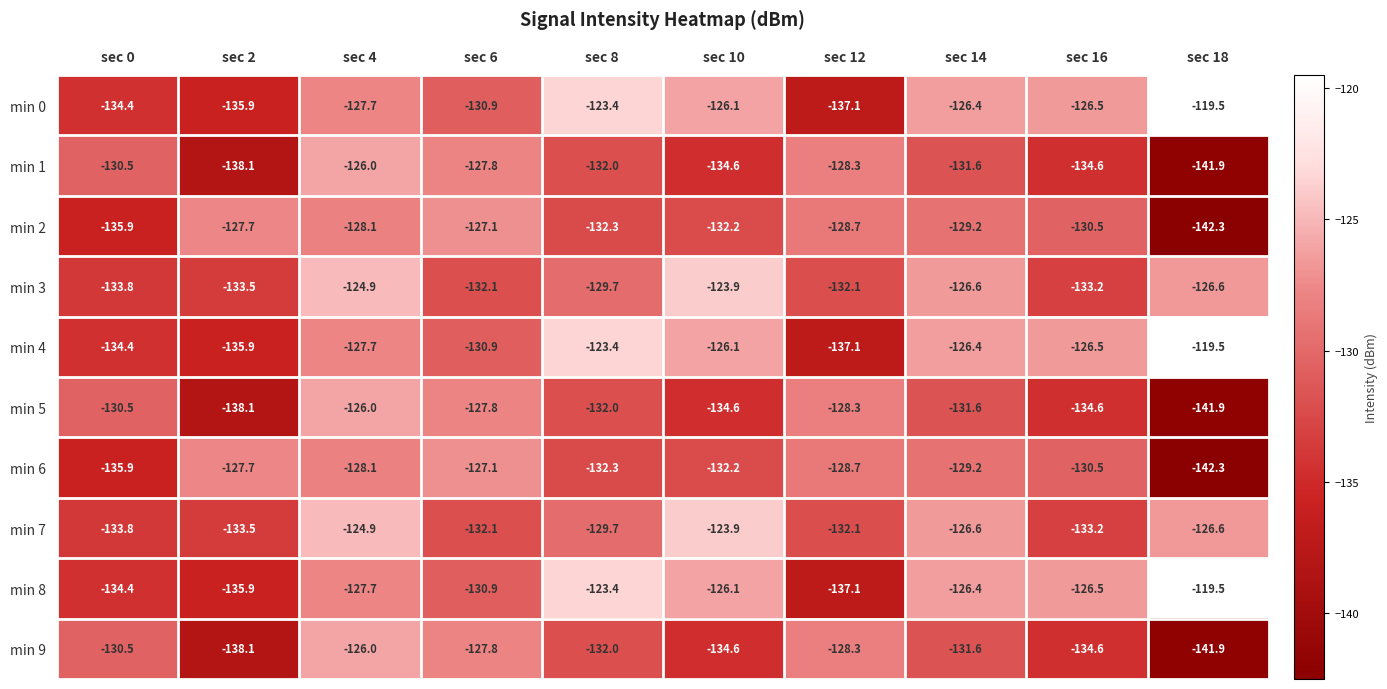

At which category does the chart reach its minimum across all series?

sec 18